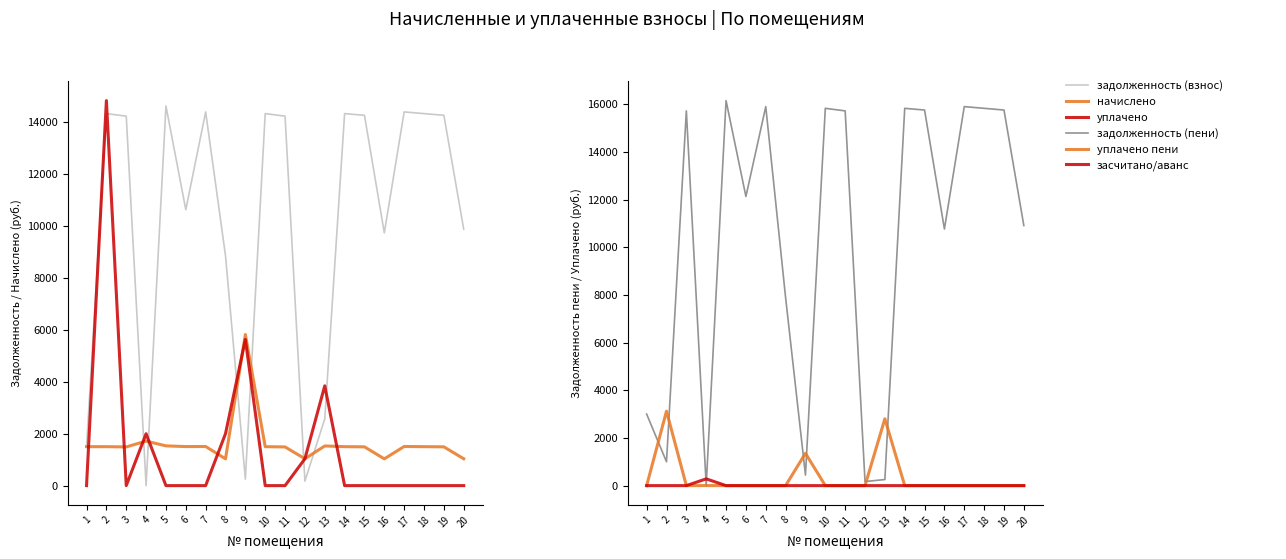

Reading right to left, extract all data points from this chart.

задолженность (взнос): 20=9875.2	19=14260.4	18=14325.5	17=14390.4	16=9732.6	15=14260.4	14=14325.5	13=2570.3	12=171.6	11=14228.0	10=14325.5	9=251.1	8=8852.6	7=14390.4	6=10625.1	5=14617.8	4=0.0	3=14228.0	2=14325.5	1=1500.3
начислено: 20=1034.2	19=1493.5	18=1500.3	17=1507.1	16=1030.8	15=1493.5	14=1500.3	13=1527.5	12=1034.2	11=1490.1	10=1500.3	9=5820.4	8=1030.8	7=1507.1	6=1503.7	5=1530.9	4=1714.6	3=1490.1	2=1500.3	1=1500.3
уплачено: 20=0.0	19=0.0	18=0.0	17=0.0	16=0.0	15=0.0	14=0.0	13=3843.2	12=1034.0	11=0.0	10=0.0	9=5628.8	8=2000.0	7=0.0	6=0.0	5=0.0	4=1998.6	3=0.0	2=14825.6	1=0.0
задолженность (пени): 20=10909.4	19=15753.9	18=15825.8	17=15897.5	16=10763.4	15=15753.9	14=15825.8	13=254.5	12=171.9	11=15718.1	10=15825.8	9=442.8	8=7883.4	7=15897.5	6=12128.8	5=16148.7	4=0.0	3=15718.1	2=1000.2	1=3000.6
уплачено пени: 20=0.0	19=0.0	18=0.0	17=0.0	16=0.0	15=0.0	14=0.0	13=2803.8	12=0.0	11=0.0	10=0.0	9=1355.2	8=0.0	7=0.0	6=0.0	5=0.0	4=2.4	3=0.0	2=3123.4	1=0.0
засчитано/аванс: 20=0.0	19=0.0	18=0.0	17=0.0	16=0.0	15=0.0	14=0.0	13=0.0	12=0.0	11=0.0	10=0.0	9=0.0	8=0.0	7=0.0	6=0.0	5=0.0	4=284.0	3=0.0	2=0.0	1=0.0